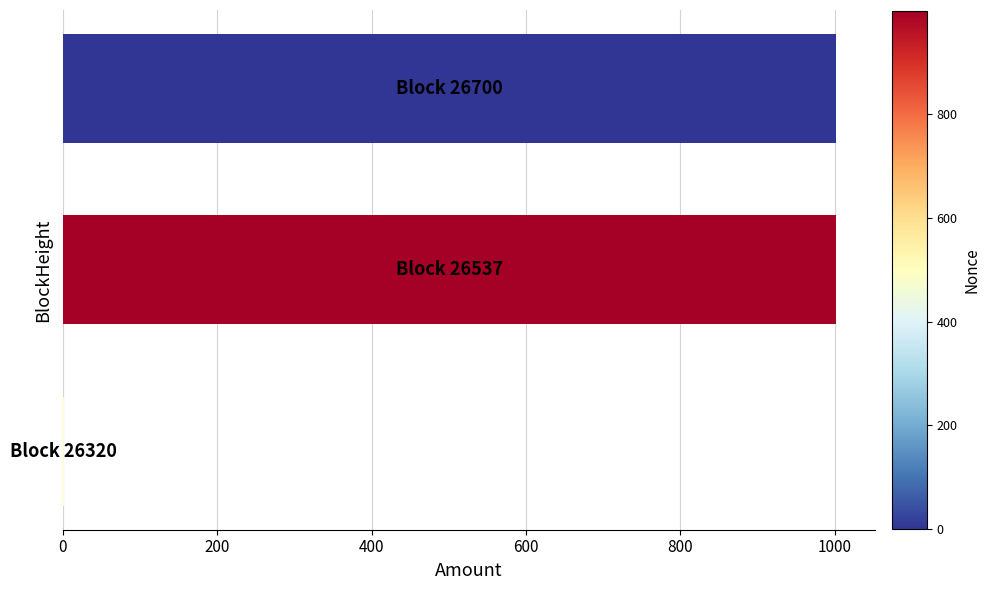

What is the sum of all values?

2004.7